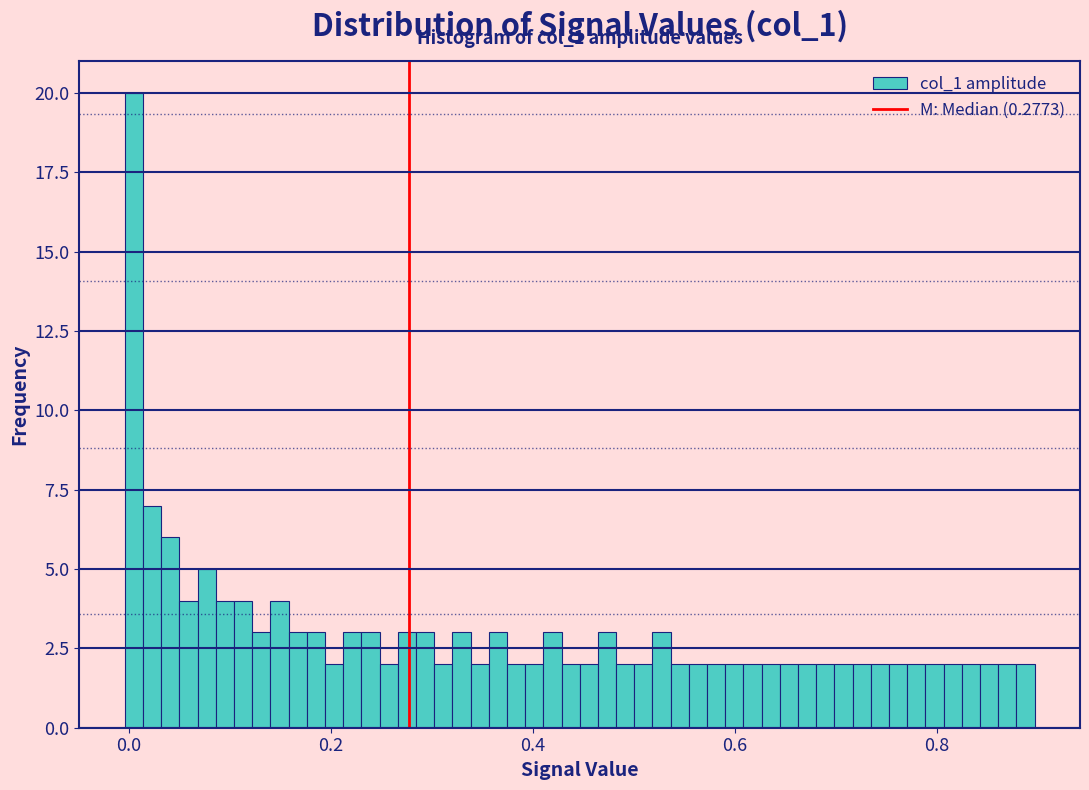

Around what value on the x-axis is the tallest bar? Give the approximate position of its centre, as read against the axis.

0.00